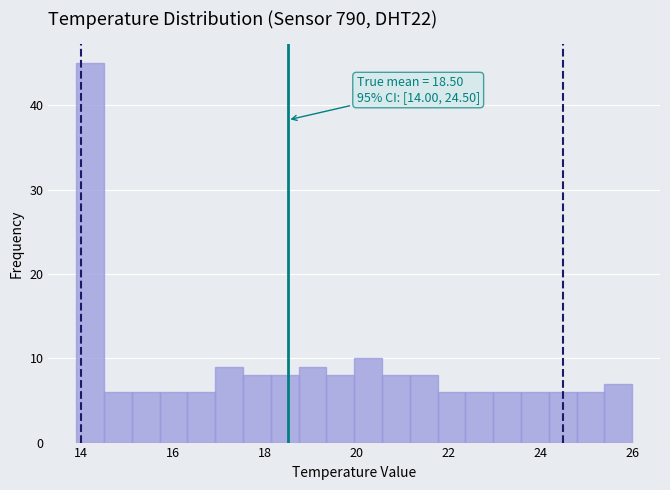

Read against the x-axis, roughly where is the centre of the tallest bar?

14.2